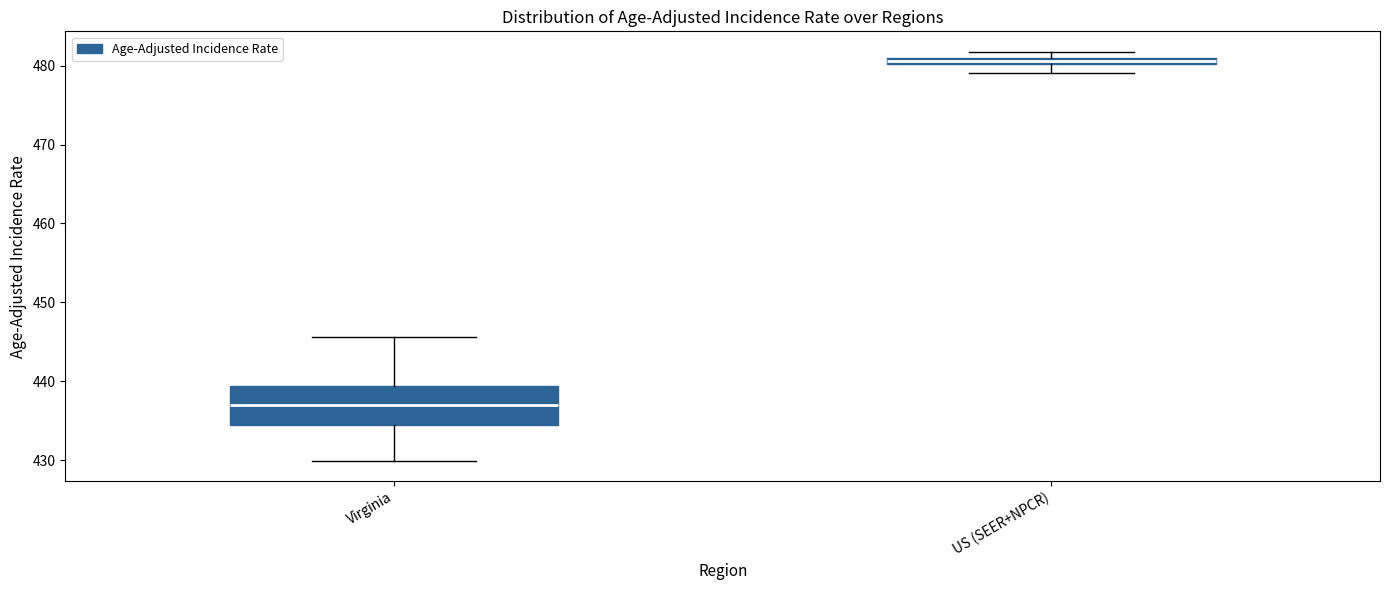

Where is the lower edge of the box for US (SEER+NPCR) on the y-axis? The values are not printed on the chart, so give them approximately, as read against the axis.

480